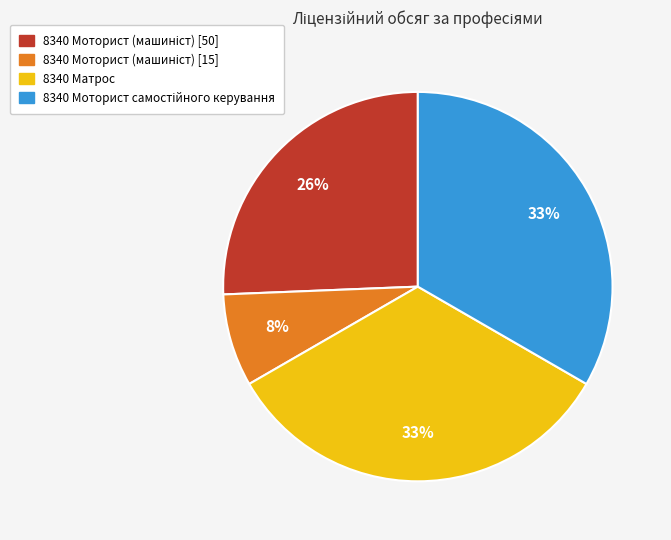

To the nearest percent, what is the average slice percentage?

25%